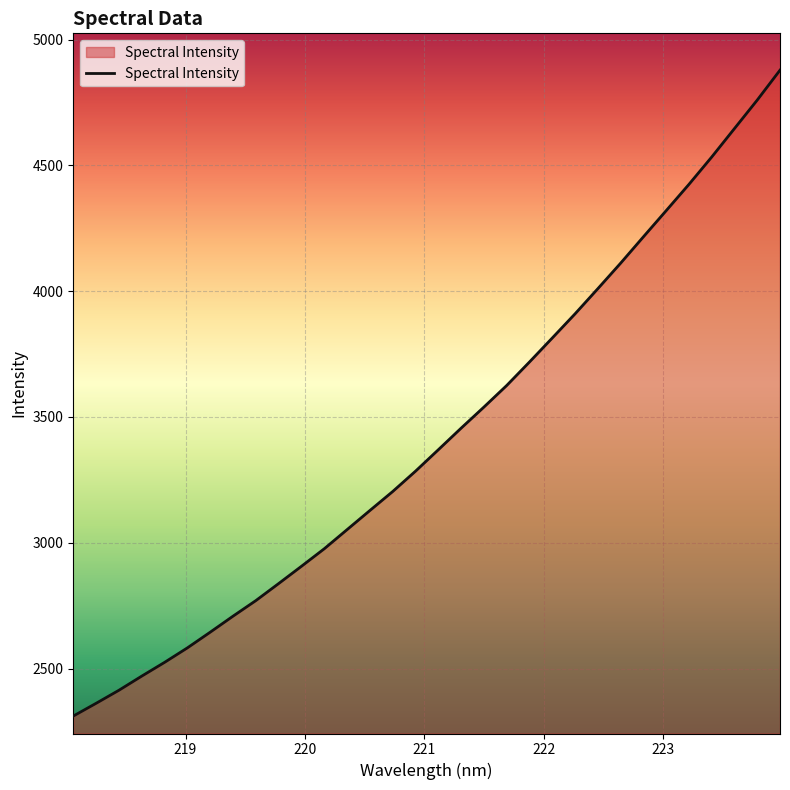

Does the chart have visible grid lines?

Yes